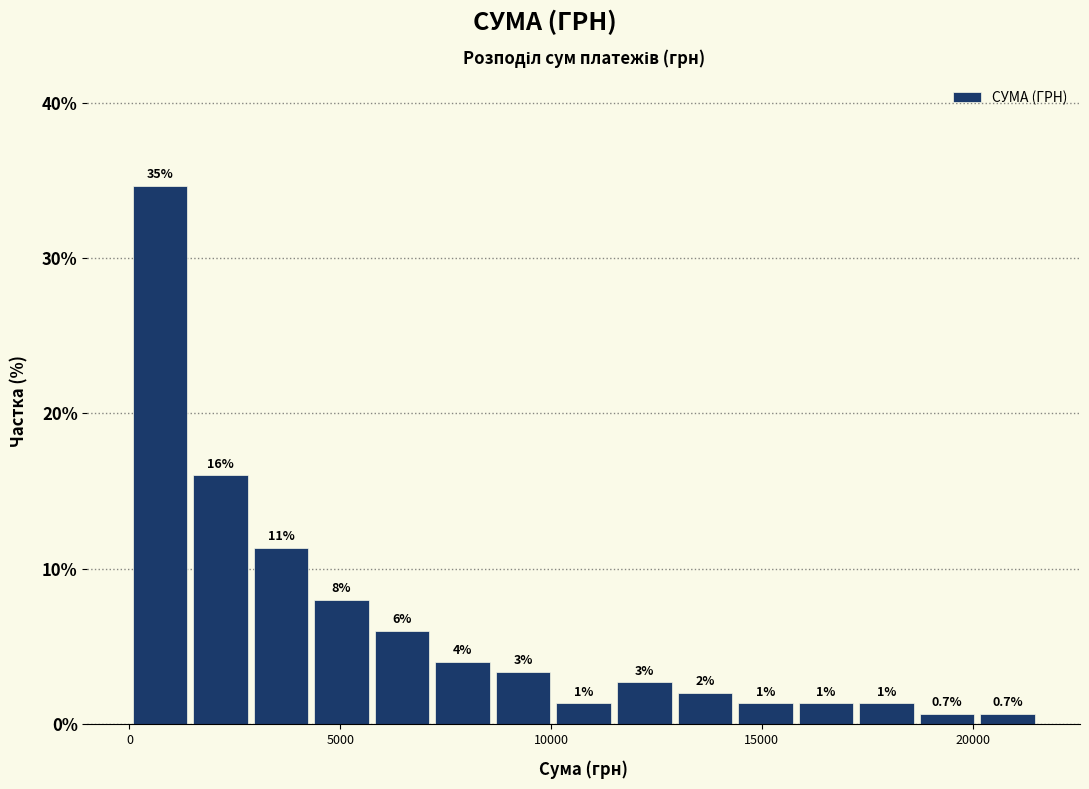

Around what value on the x-axis is the tallest bar? Give the approximate position of its centre, as read against the axis.

500